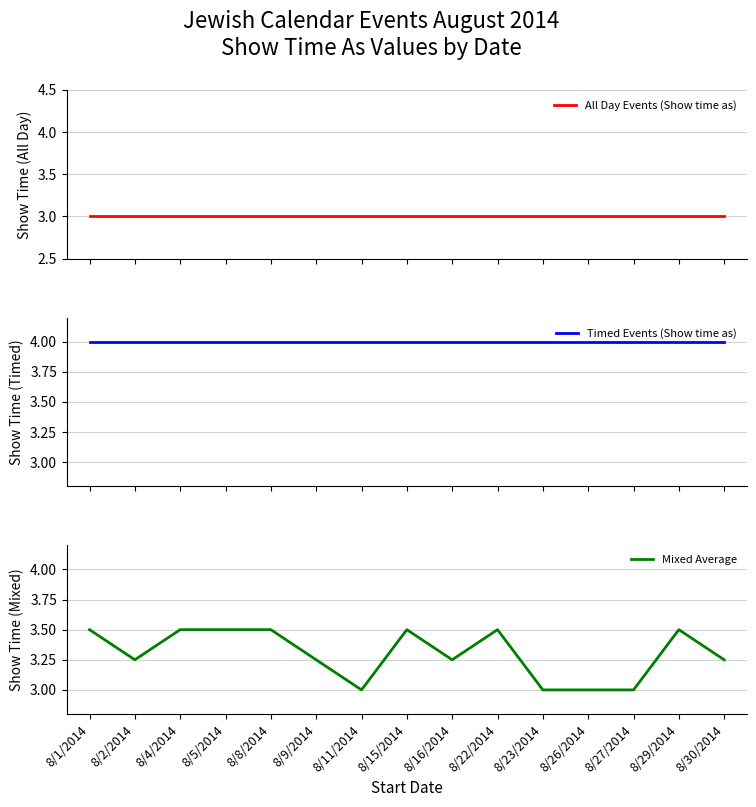

Which category has the lowest value in the Timed Events (Show time as) series?

8/1/2014